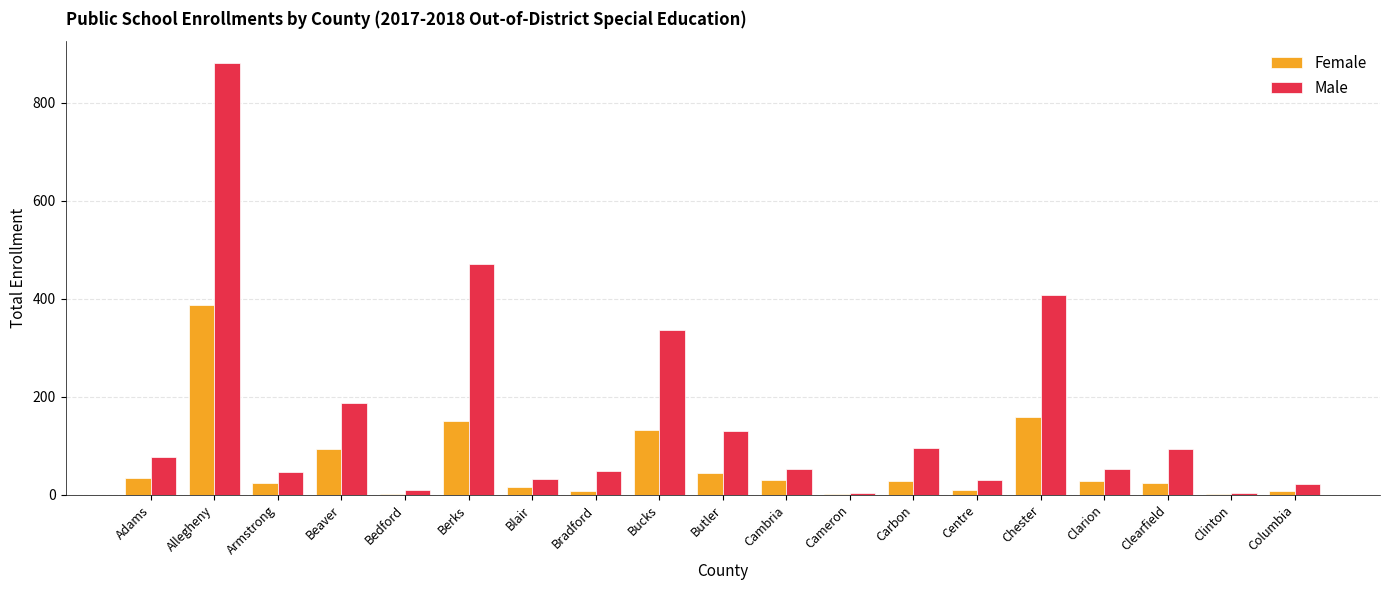

At which category is the sum across all series the highest?

Allegheny